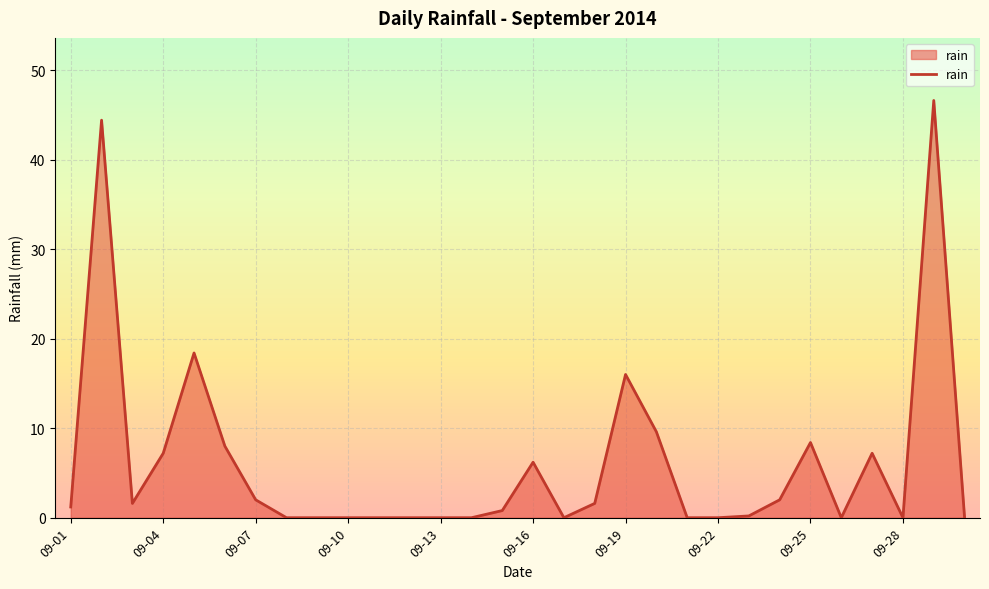

What is the difference between the maximum and minimum values?

46.6